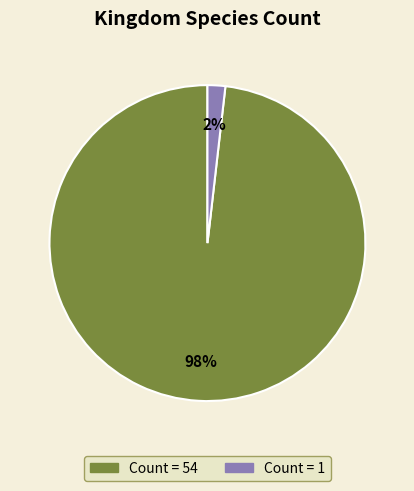

To the nearest percent, what is the difference between the largest and smallest slice percentages?

96%